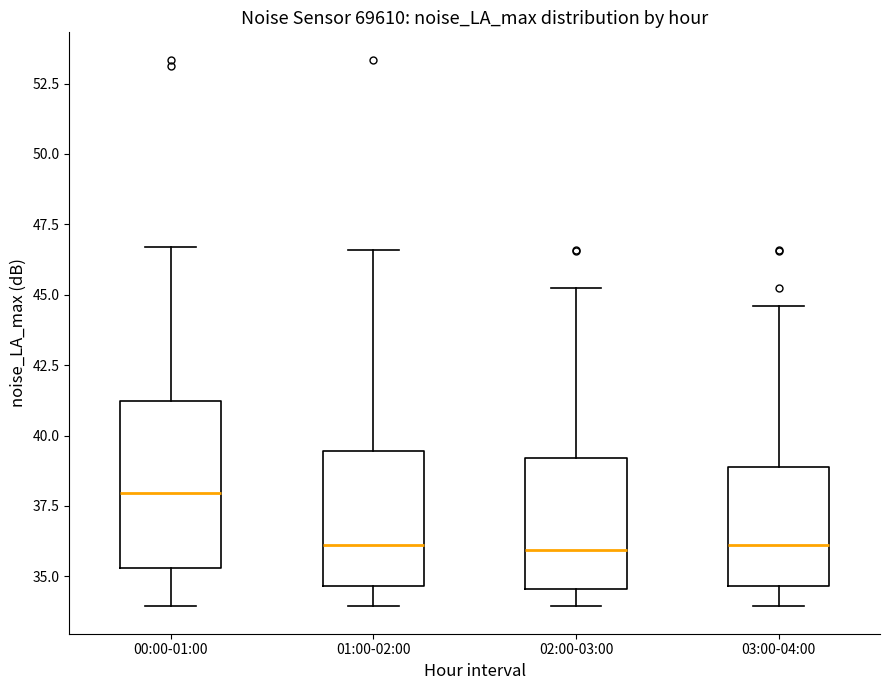

Which box has the highest median line?

00:00-01:00